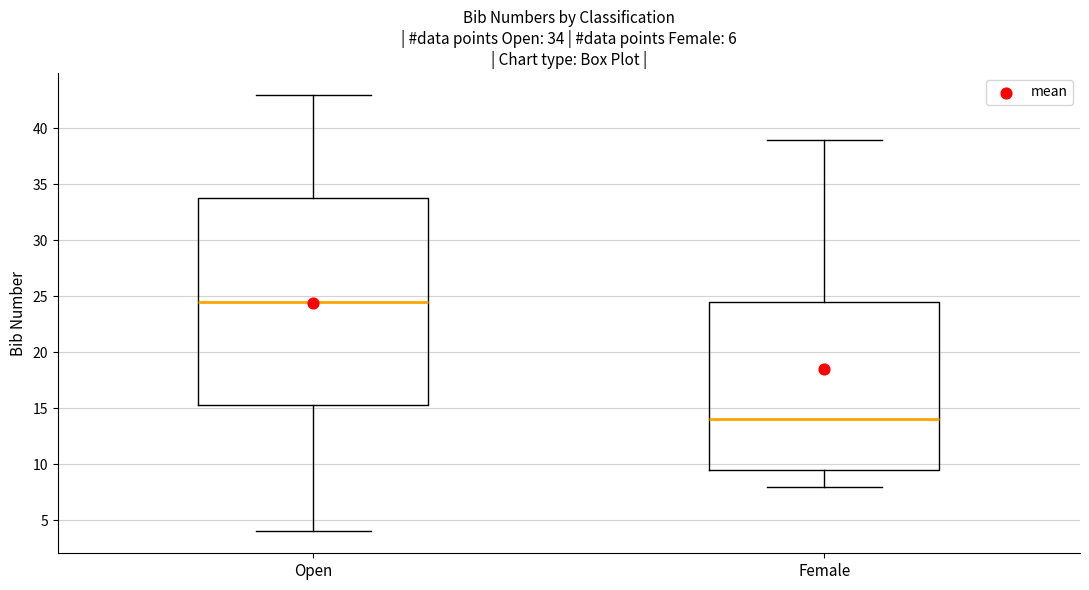

Comparing the boxes themselves (not the whiskers), which one is the tallest?

Open